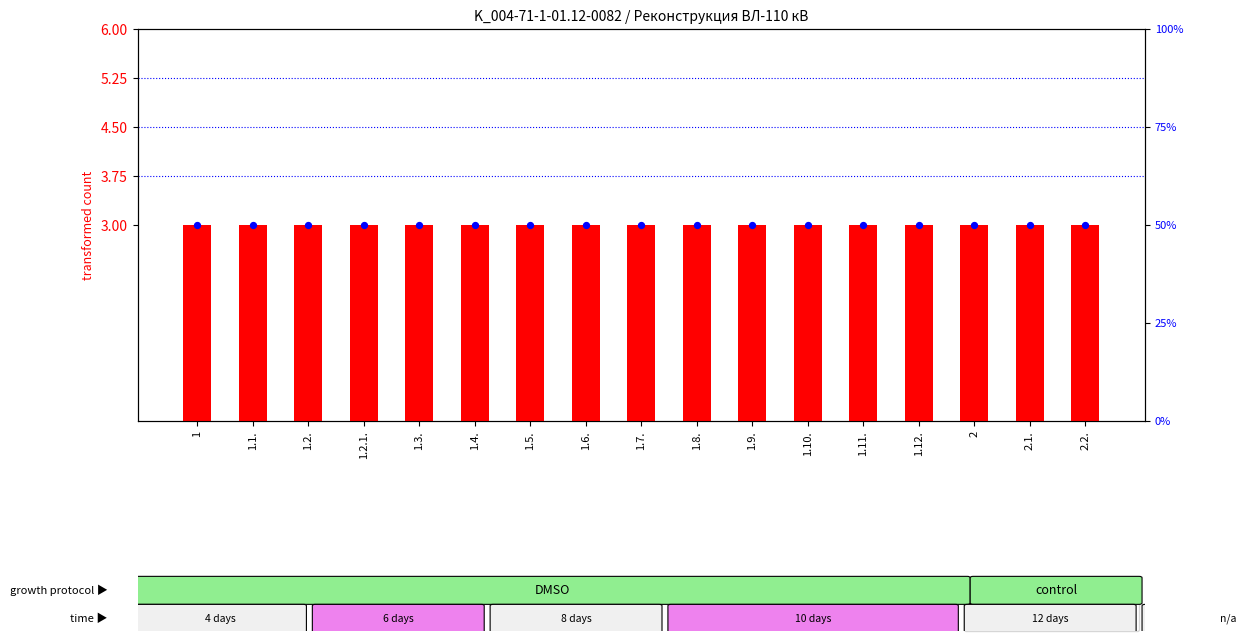

At how many categories does at least one series exceed 14?

17